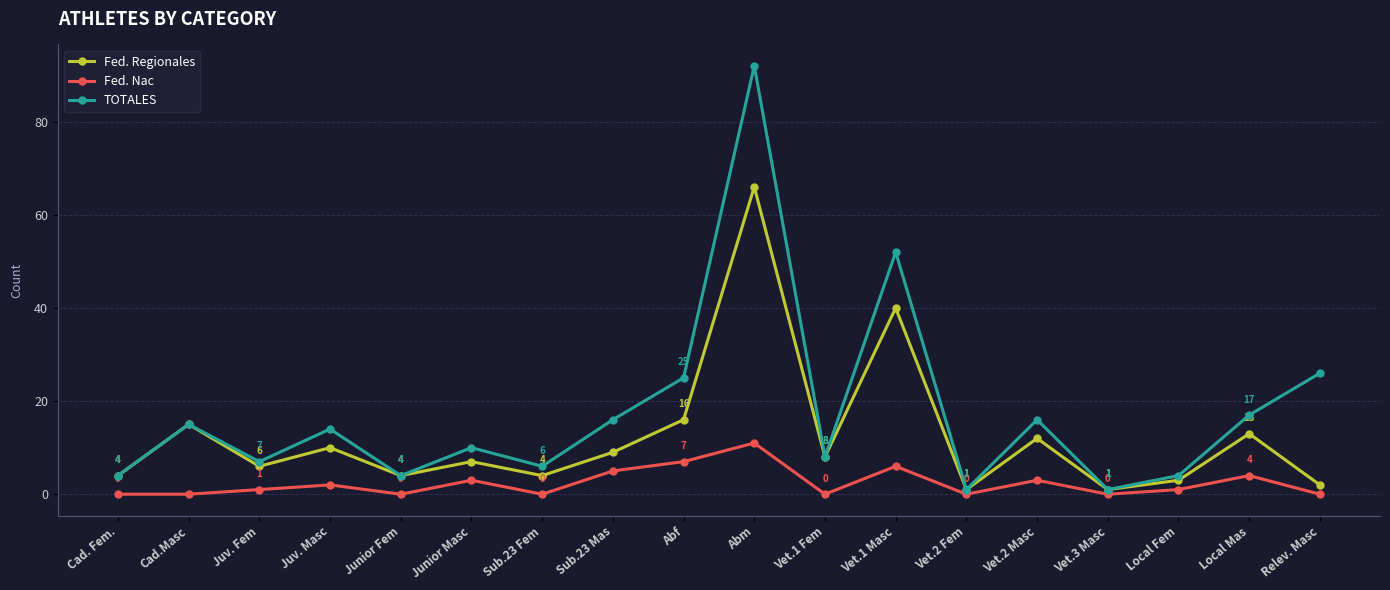

List the series in order of their peak value, highest first.

TOTALES, Fed. Regionales, Fed. Nac